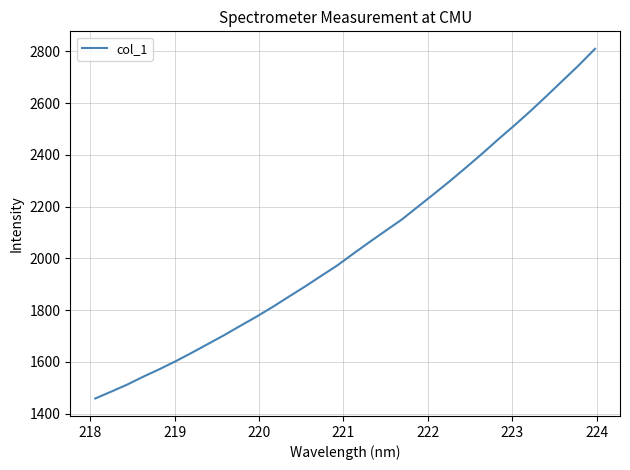

What is the maximum value shown in the chart?

2809.5